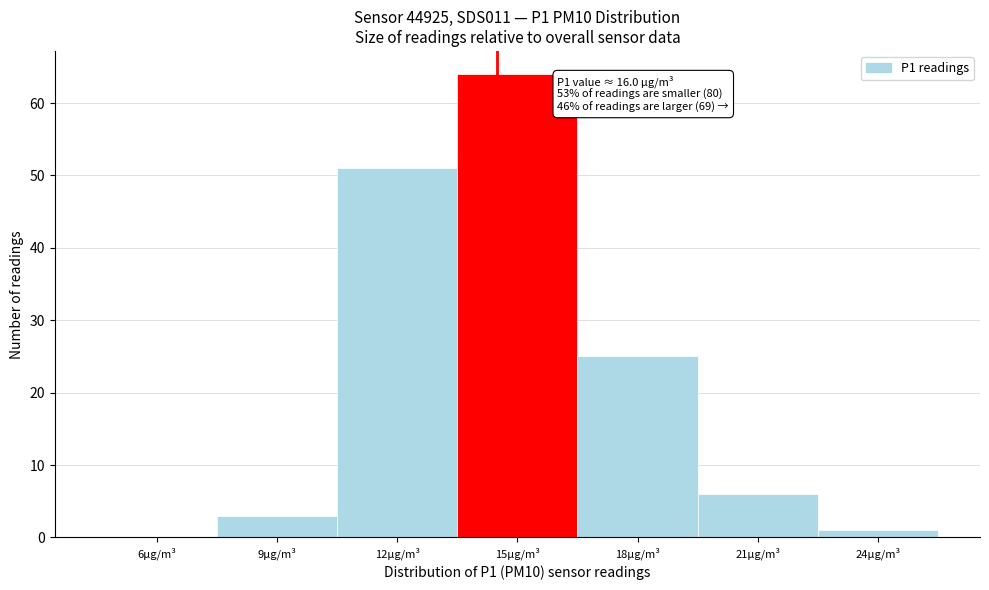

Reading left to right, what are all the values shown in this chart?

6µg/m³=0	9µg/m³=3	12µg/m³=51	15µg/m³=64	18µg/m³=25	21µg/m³=6	24µg/m³=1